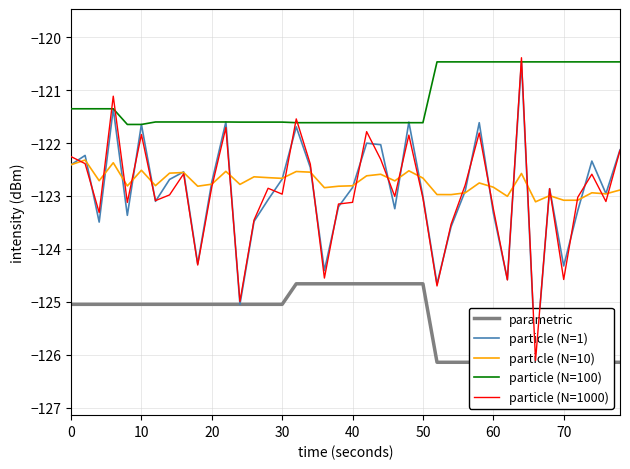

Is it true that parametric equals -125.0 at 10?

True